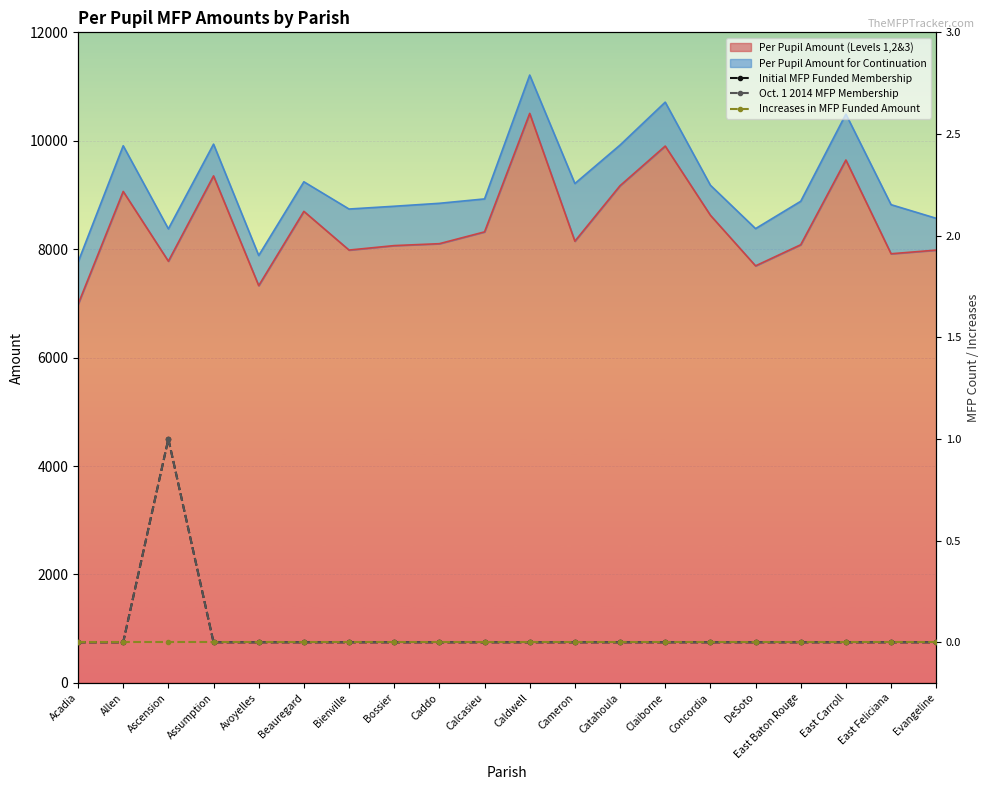

What is the label of the 3rd point from the right?

East Carroll